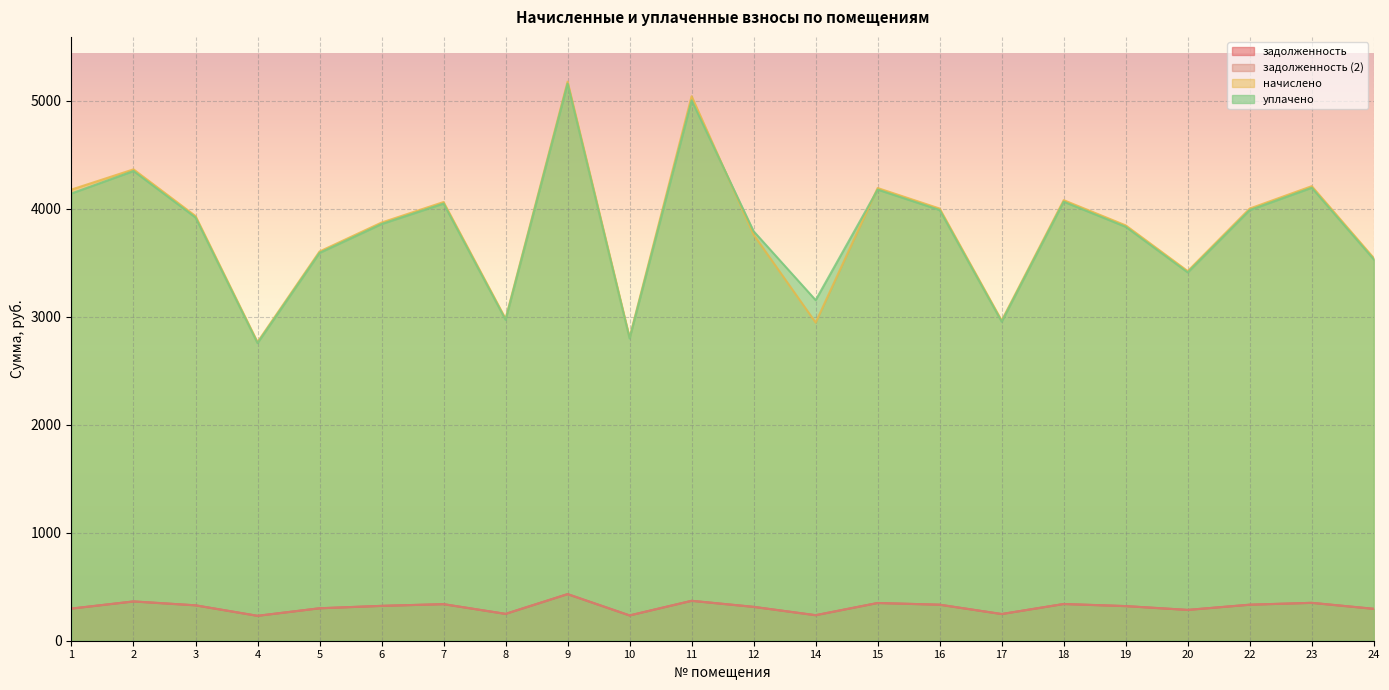

How many data points in задолженность (2) are above 322?

11